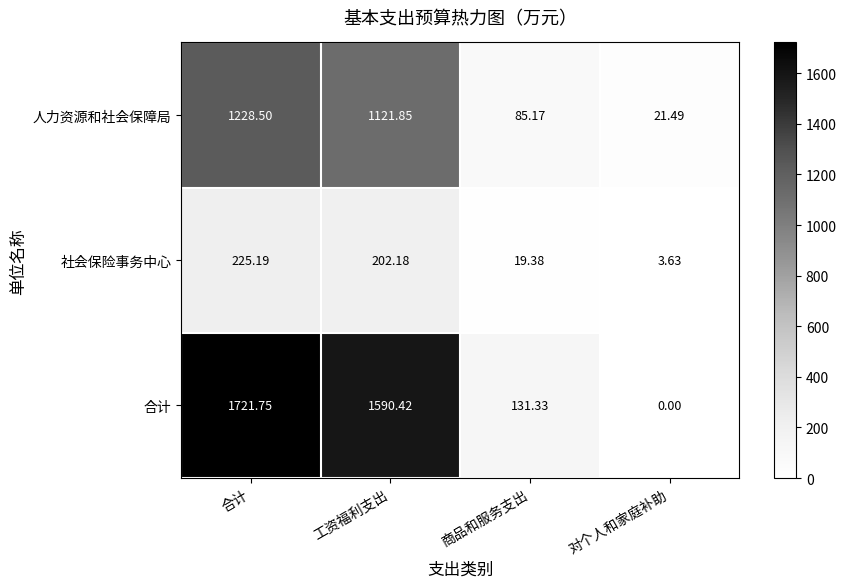

Which series changed the most between 合计 and 工资福利支出?

合计